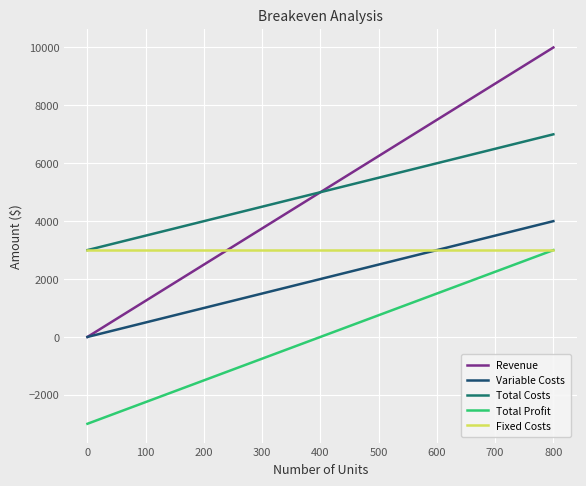

True or false: Variable Costs and Total Profit cross at least once.

False